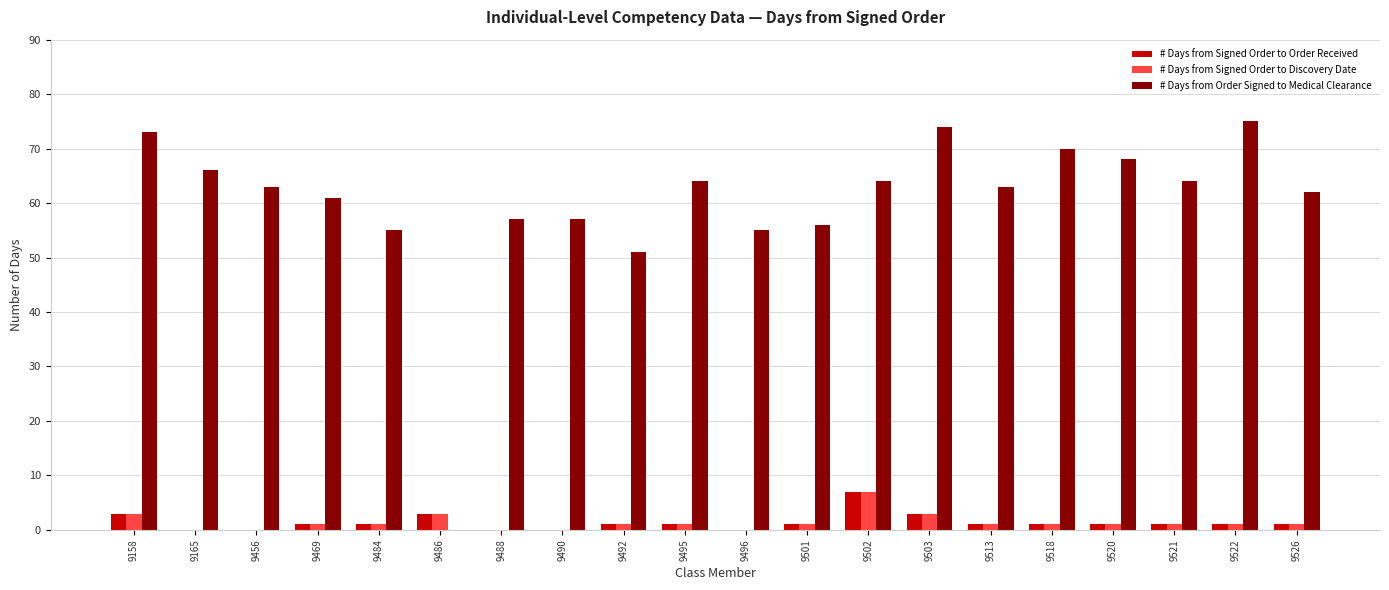

Between 9496 and 9518, which series saw the biggest shift?

# Days from Order Signed to Medical Clearance